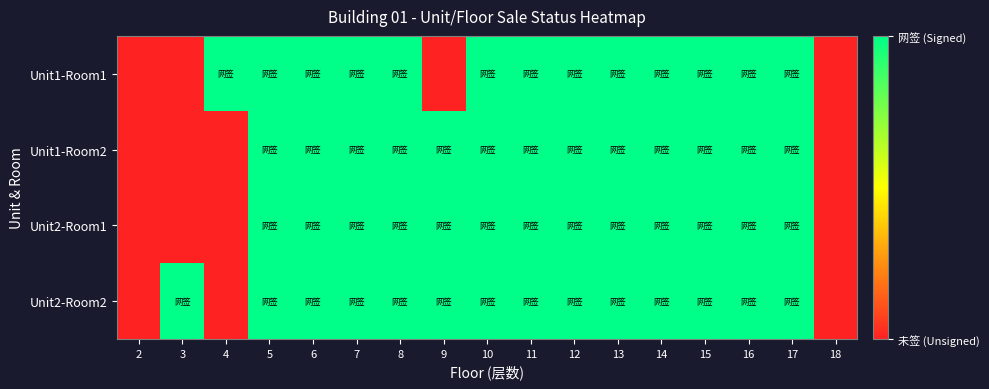

Count the number of categories in the chart.

17